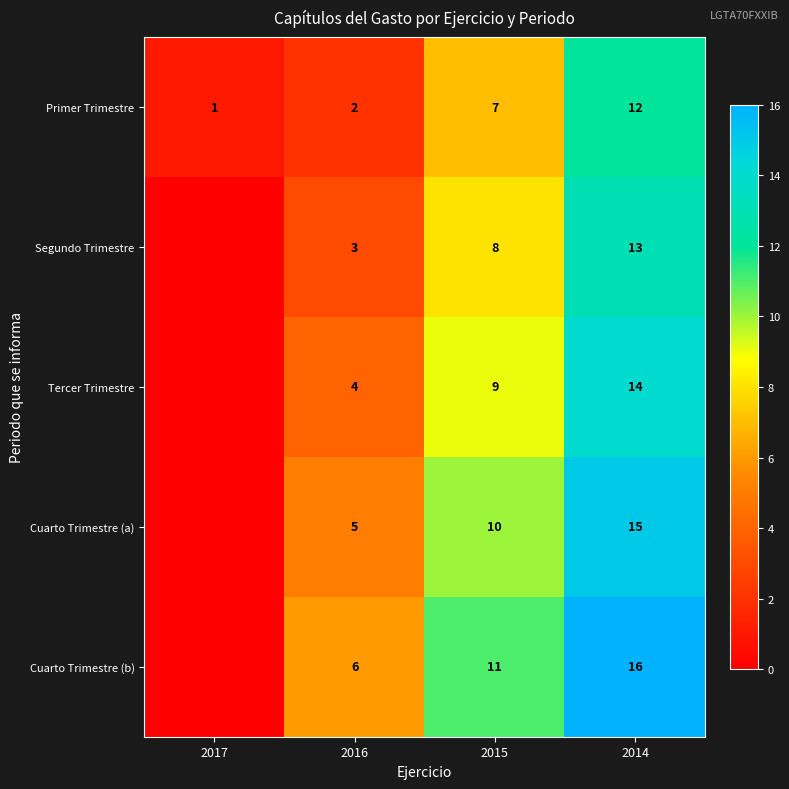

The value of Tercer Trimestre at 2016 is 7. True or false?

False